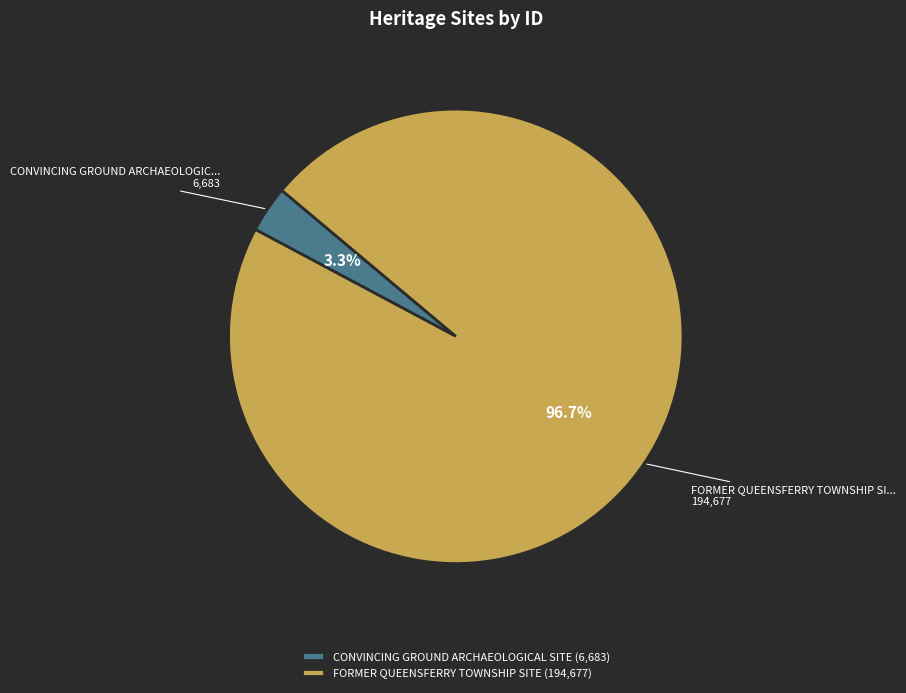

Which slice is the smallest?

CONVINCING GROUND ARCHAEOLOGICAL SITE